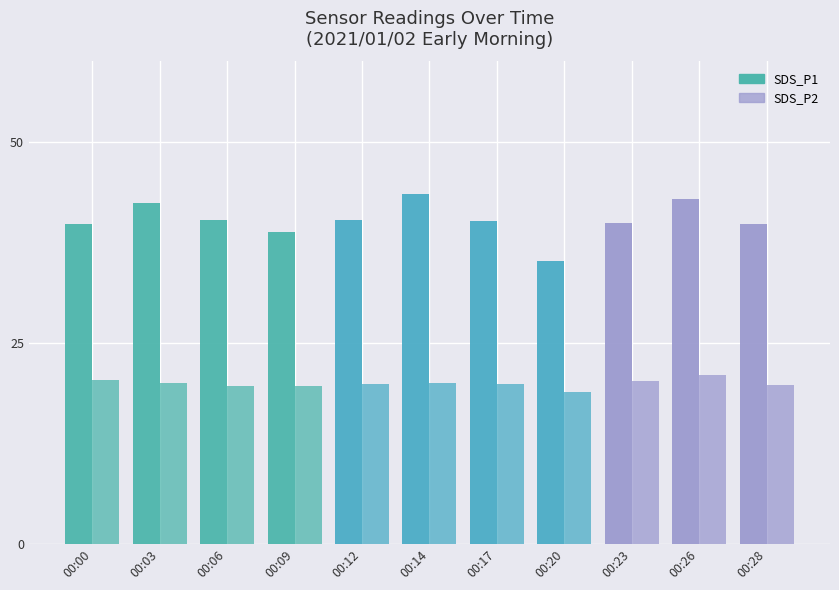

How many data points does each series have?

11